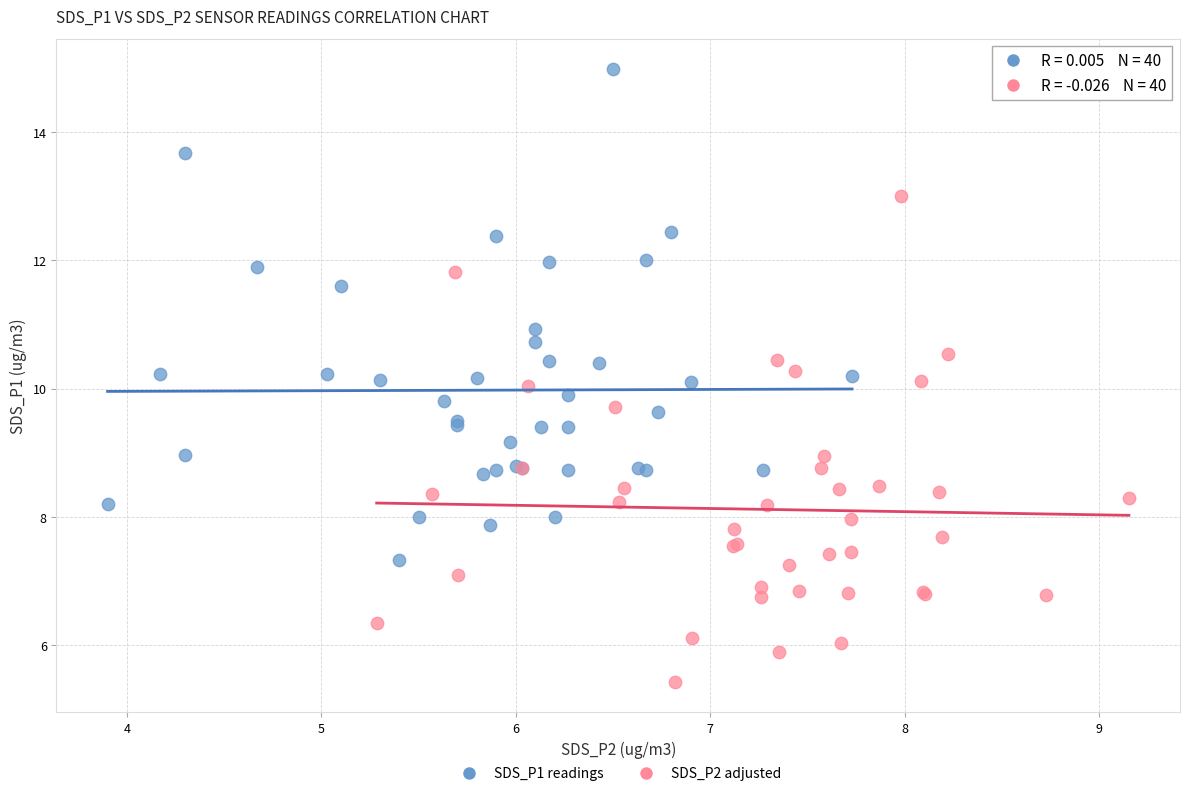

What are all the series names shown in the legend?

SDS_P1 readings, SDS_P2 adjusted